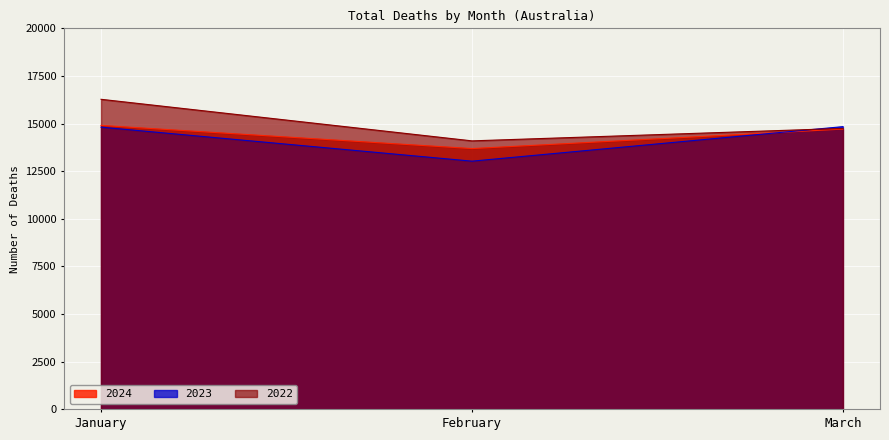

Is it true that 2024 equals 5173 at February?

False